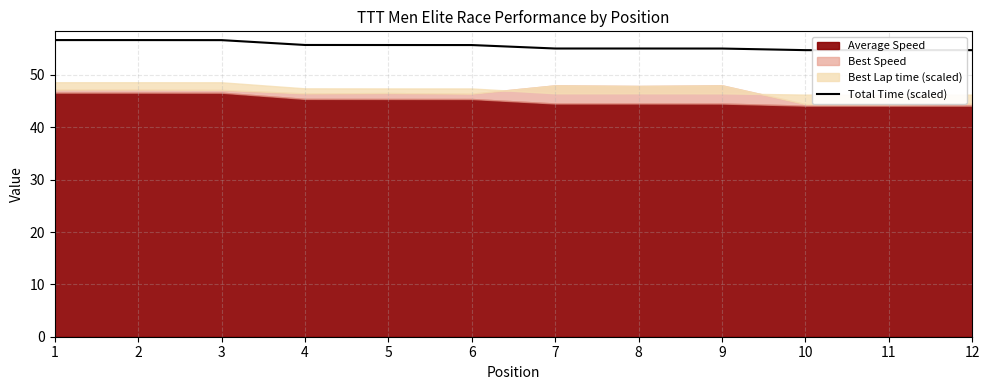

Is it true that Total Time (scaled) equals 54.7 at 10?

True